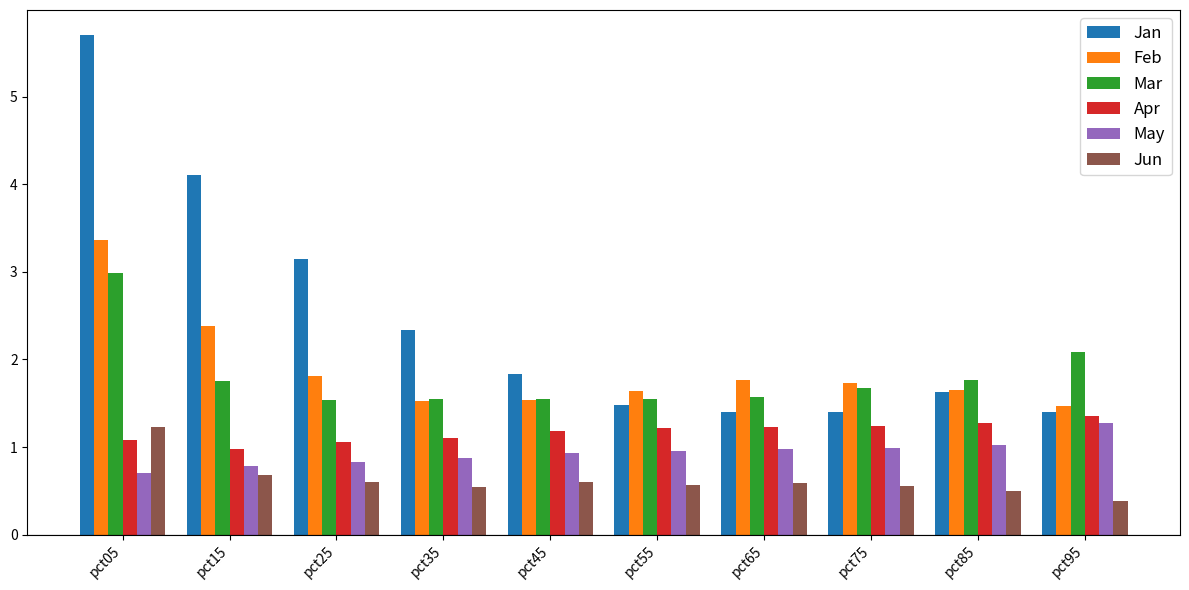

What is the sum of all May values?

9.3